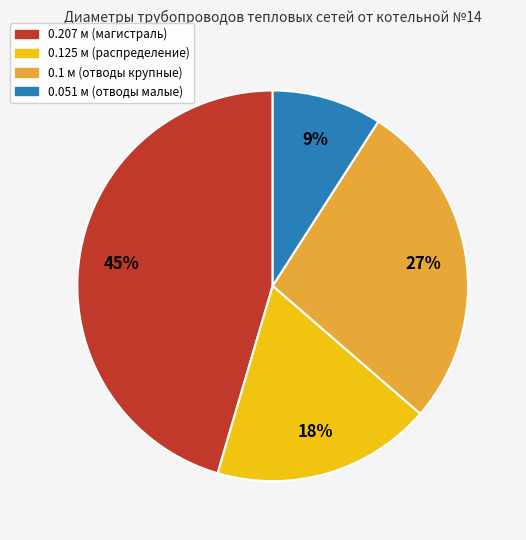

How many slices are in this pie chart?

4